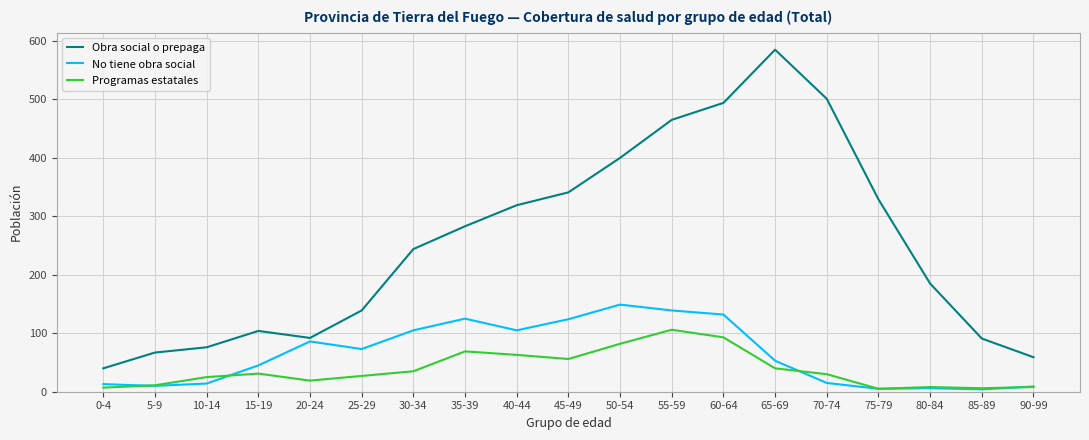

At which label is Programas estatales closest to 55?

45-49